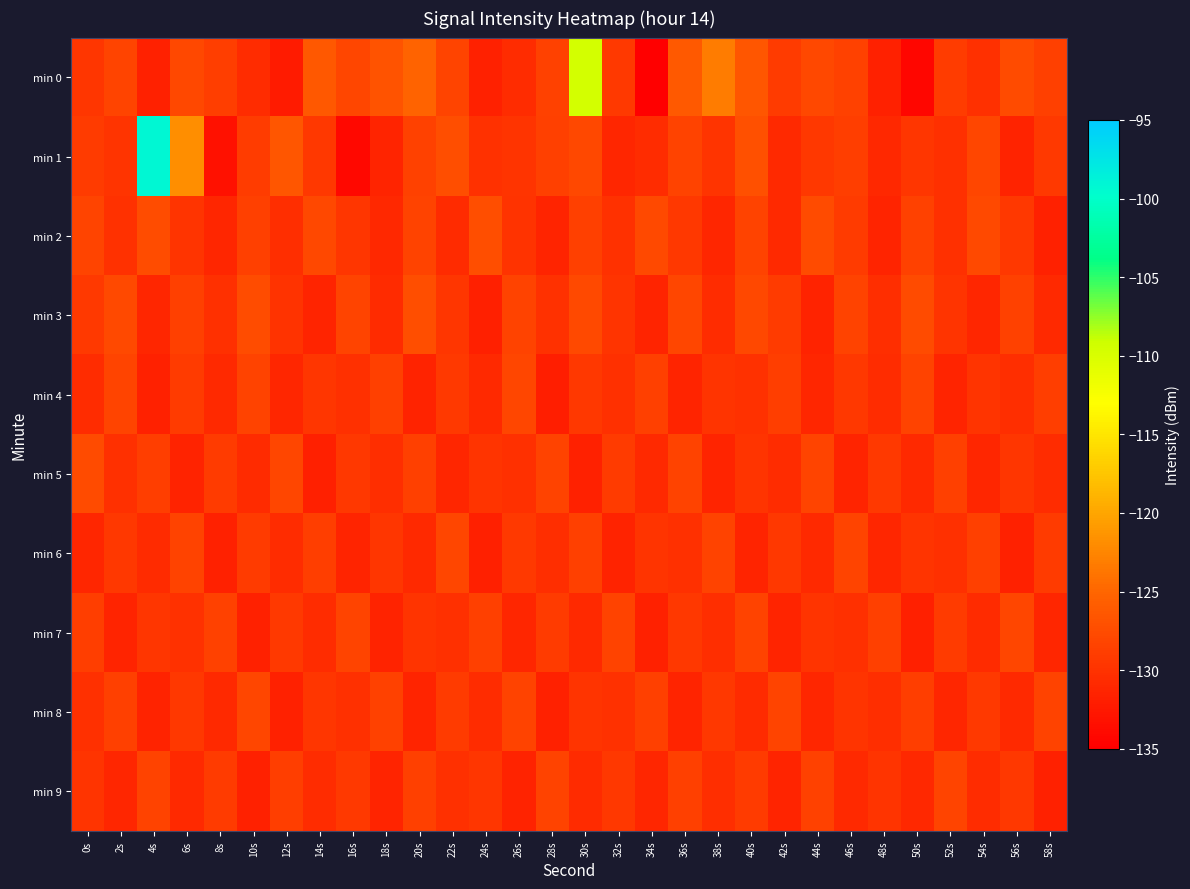

At 28s, list the series in order from smallest to largest.

min 4, min 8, min 2, min 6, min 3, min 7, min 1, min 0, min 5, min 9